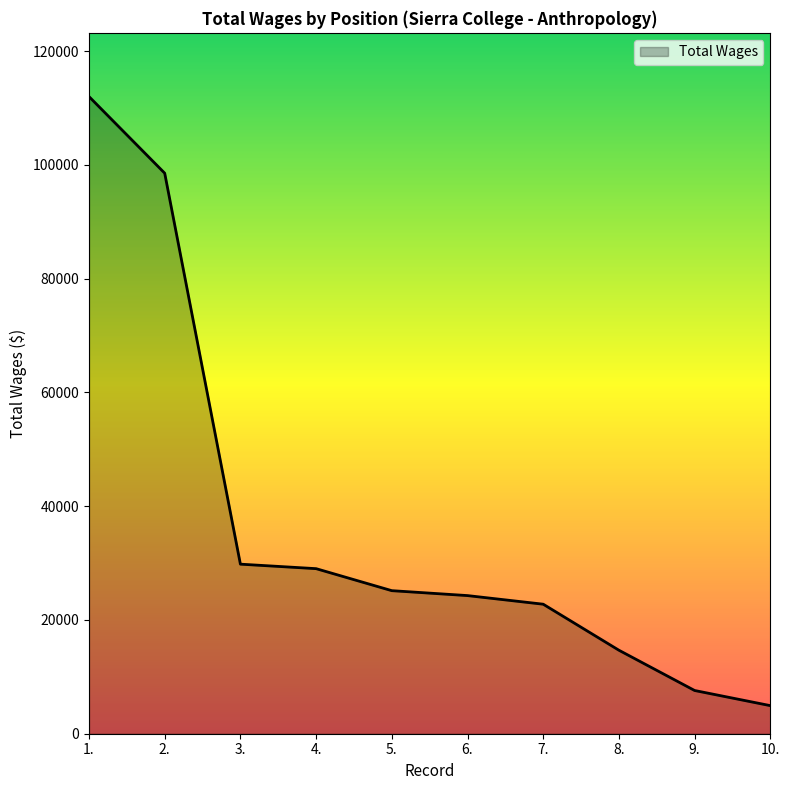

Does the chart have visible grid lines?

No